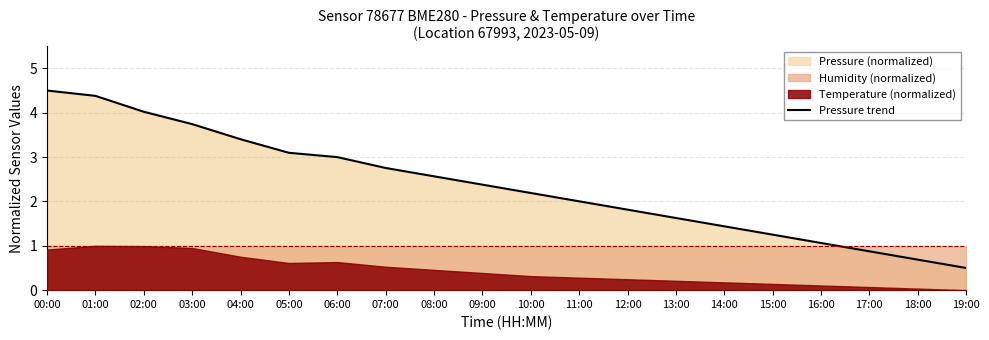

True or false: there are more than 0 points higher than both neighbors.

False